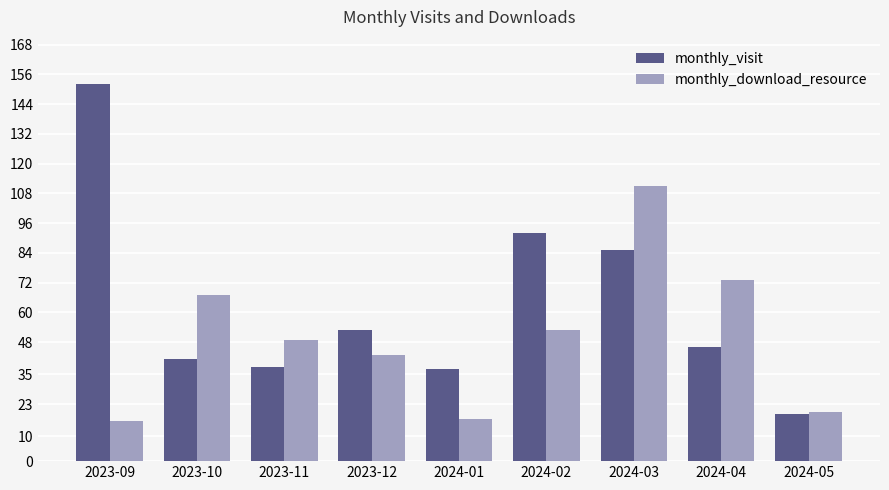

Which series has the largest range (max minus min)?

monthly_visit